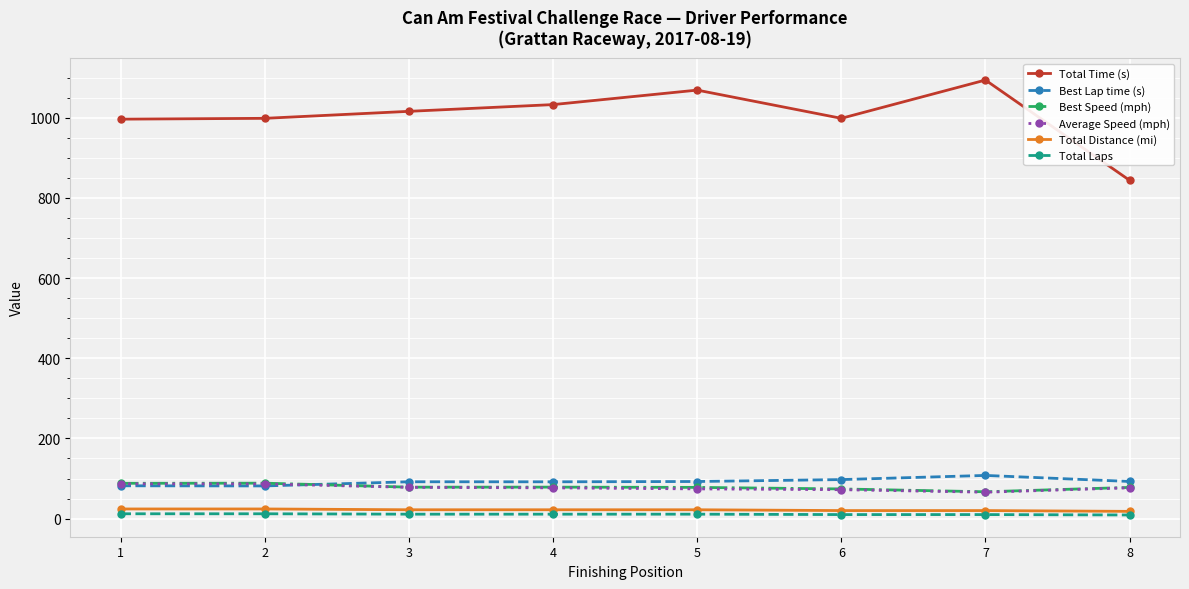

What is the value of the Best Lap time (s) point at the 1st from the left?

81.8